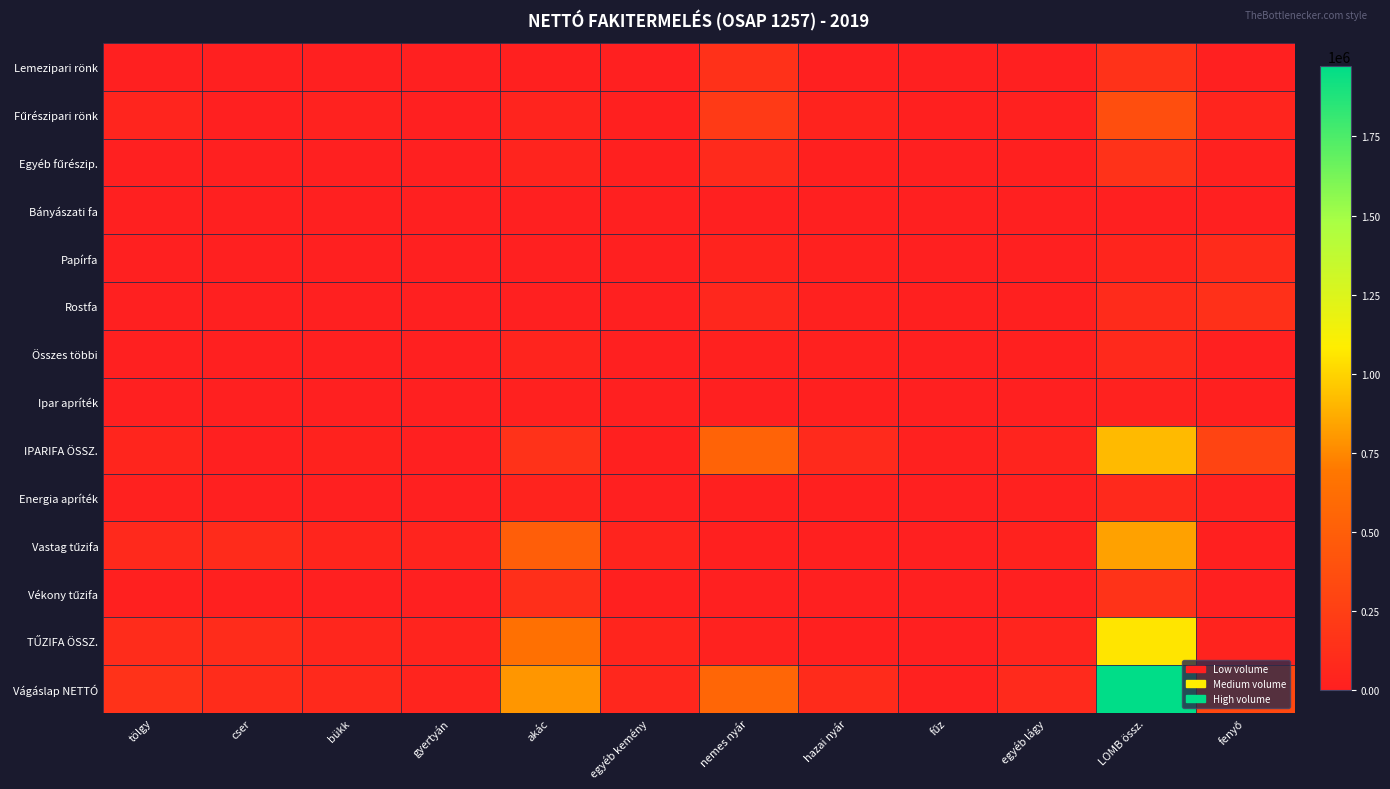

Which has a higher value, gyertyán or fűz?

gyertyán